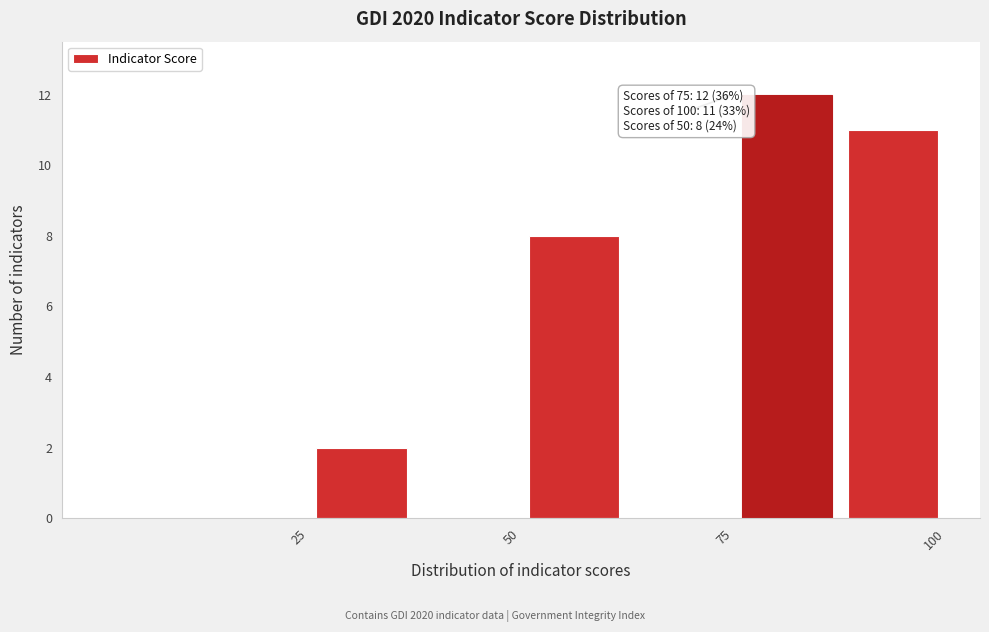

Around what value on the x-axis is the tallest bar? Give the approximate position of its centre, as read against the axis.

80